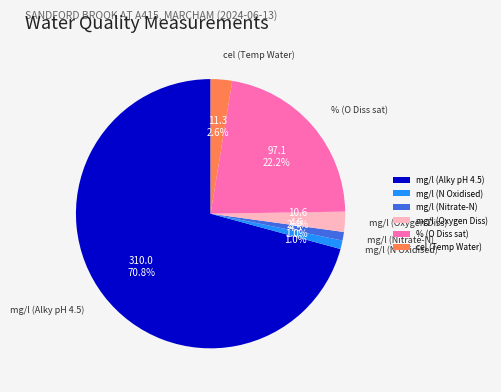

Which has a higher value, mg/l (Nitrate-N) or % (O Diss sat)?

% (O Diss sat)